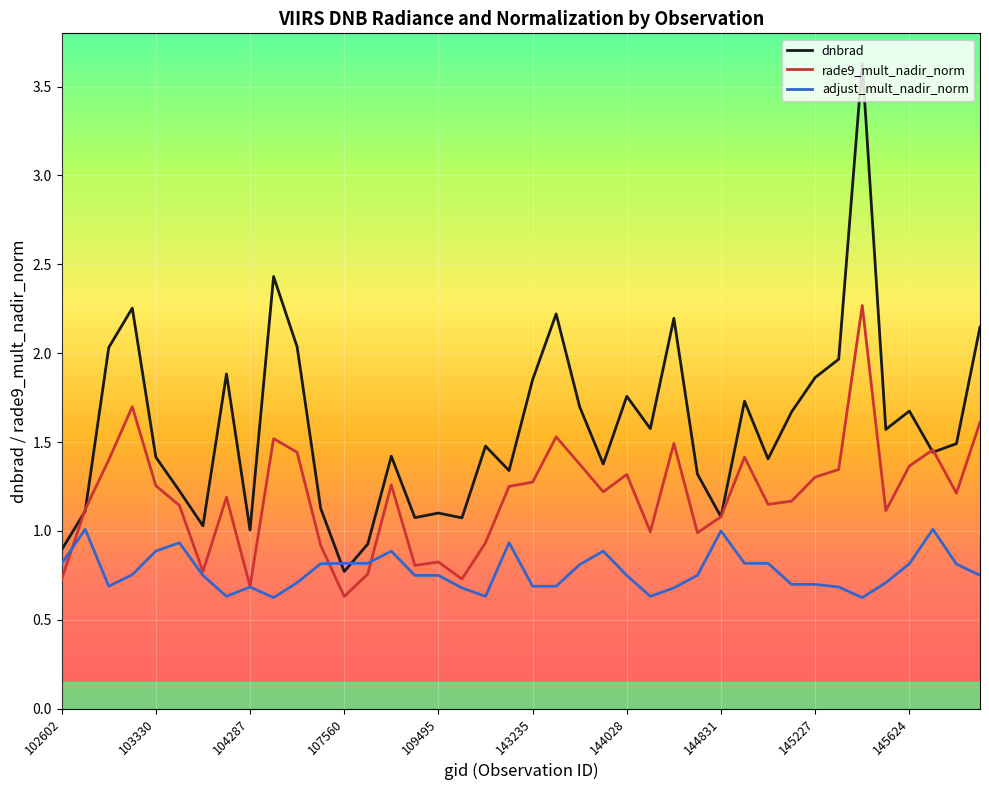

Which series has the largest range (max minus min)?

dnbrad